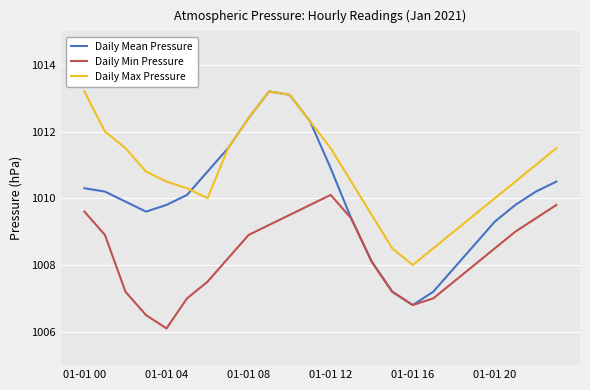

Which series has the largest range (max minus min)?

Daily Mean Pressure